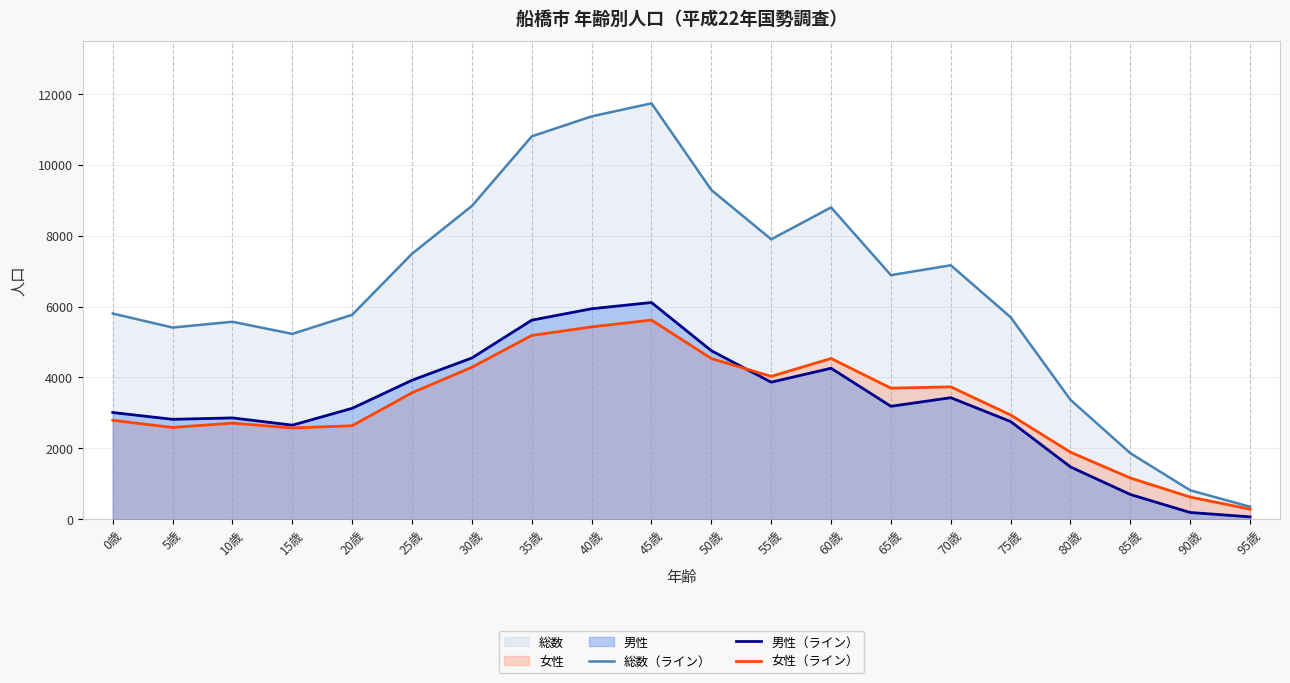

Count the number of categories in the chart.

20